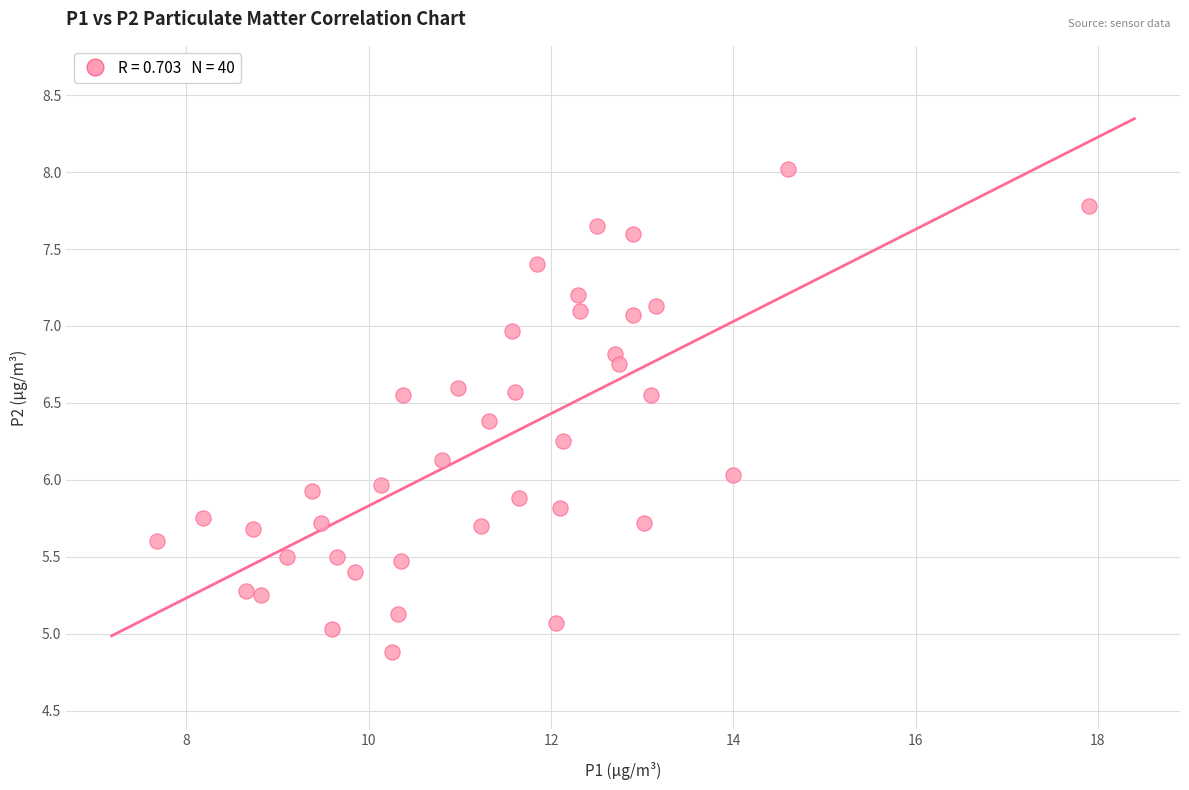

What is the range of X values (max minus min)?

10.2